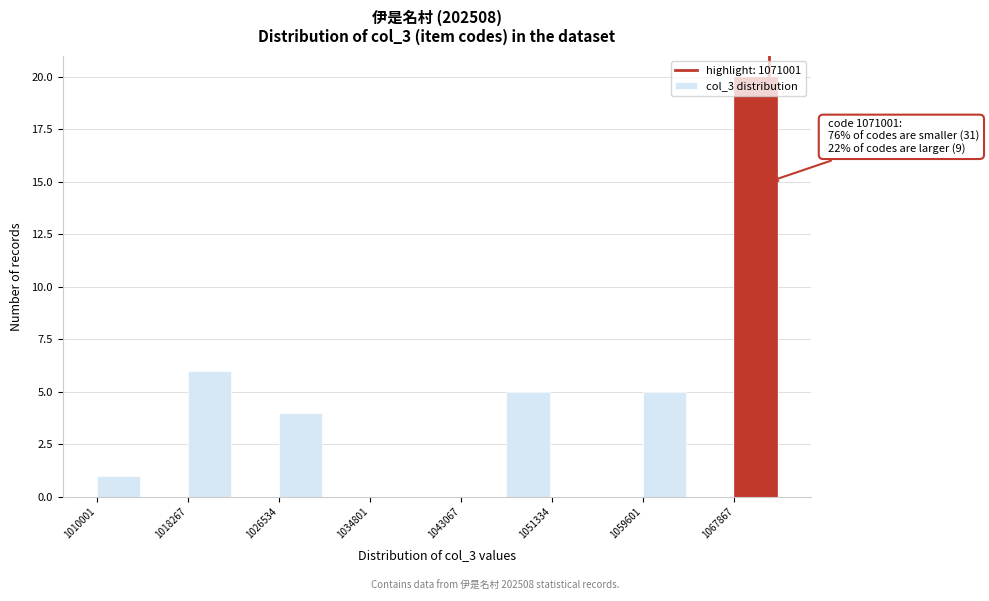

Over which range of the x-axis is the bar tallest?

1068000 to 1072000